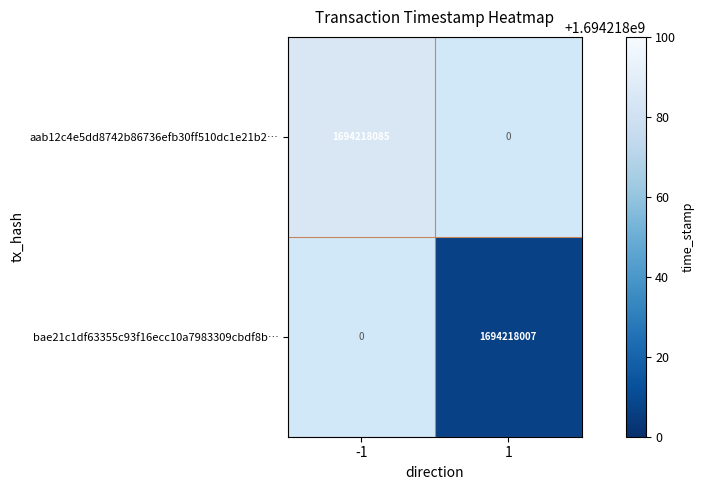

What is the total value across all series at 1?

1694218007